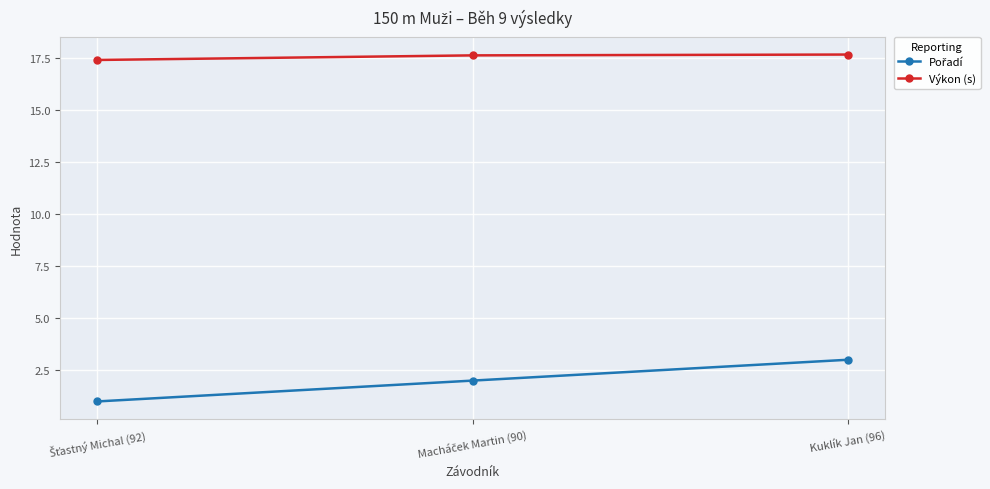

What is the smallest value displayed?

1.0